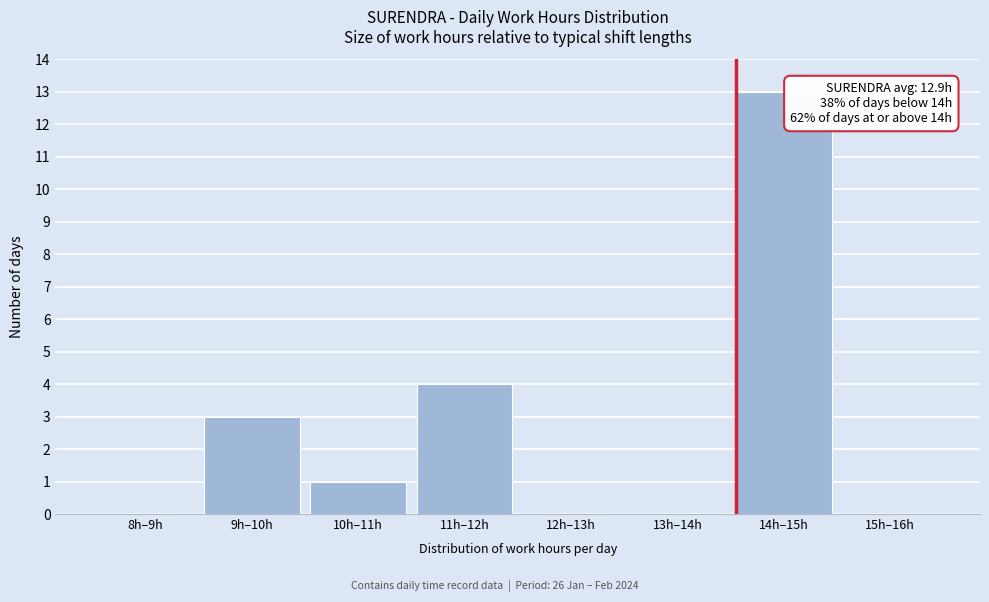

Reading right to left, transcribe all the data shown in this chart.

15h–16h=0	14h–15h=13	13h–14h=0	12h–13h=0	11h–12h=4	10h–11h=1	9h–10h=3	8h–9h=0